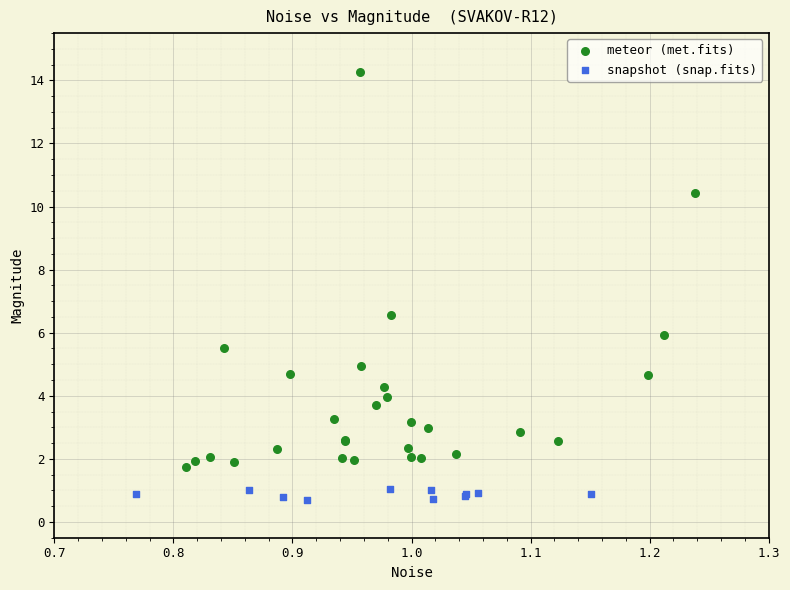

Which series has the largest Y range (max minus min)?

meteor (met.fits)